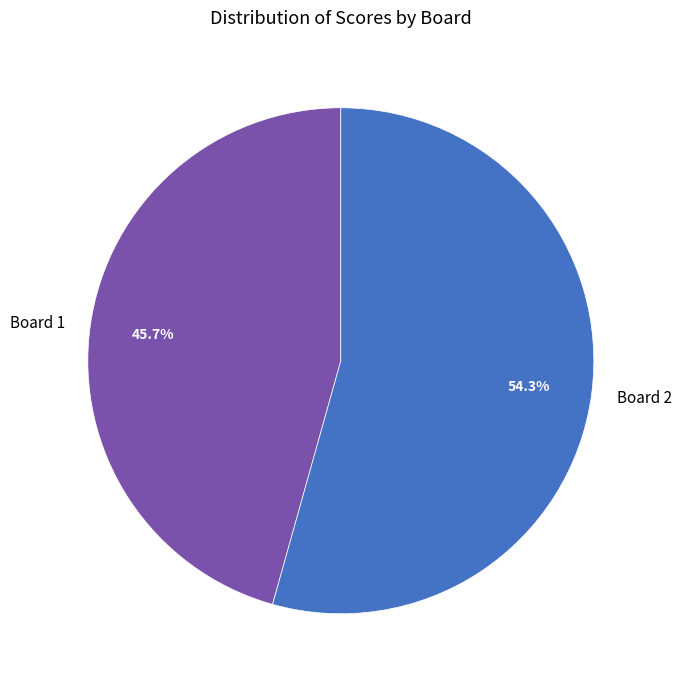

What is the ratio of the value at Board 2 to the value at Board 1?

1.2